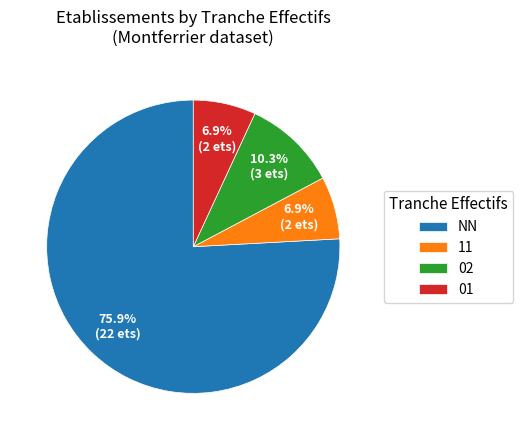

What is the largest slice in the pie chart?

NN